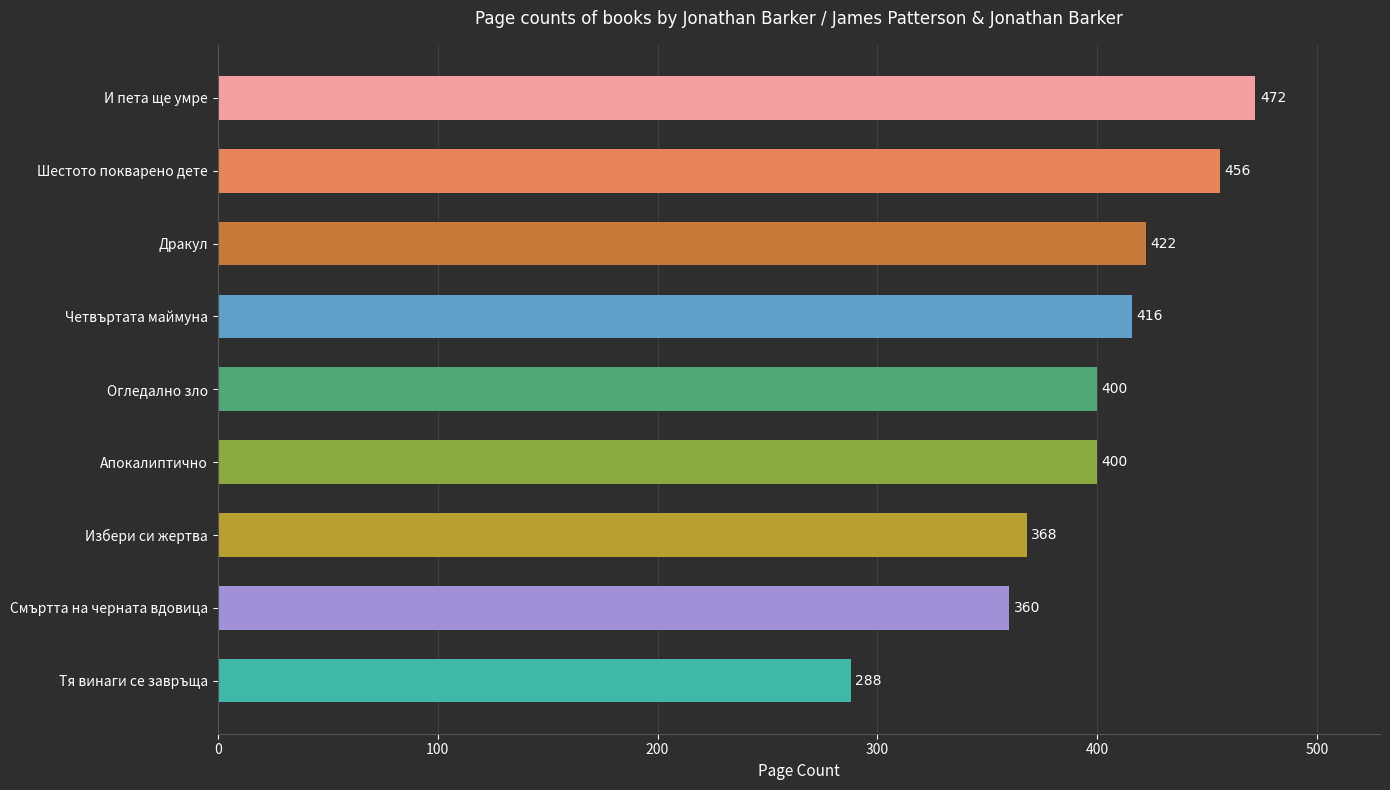

The value at И пета ще умре is 283. True or false?

False